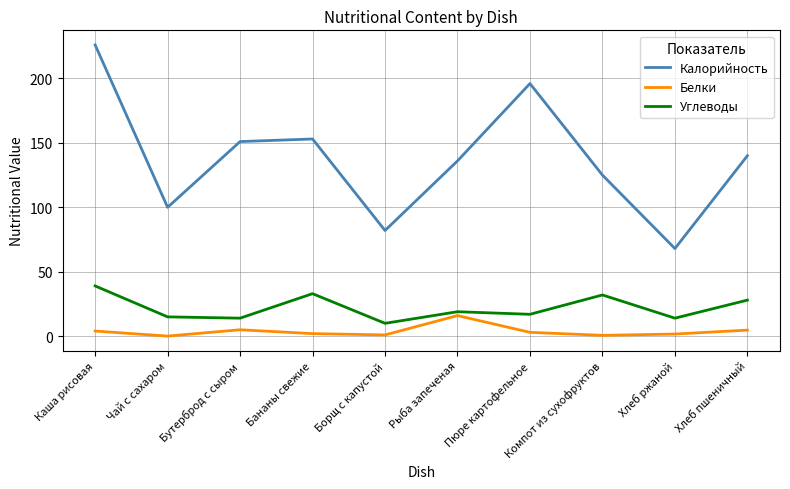

Which series has the widest spread of values?

Калорийность